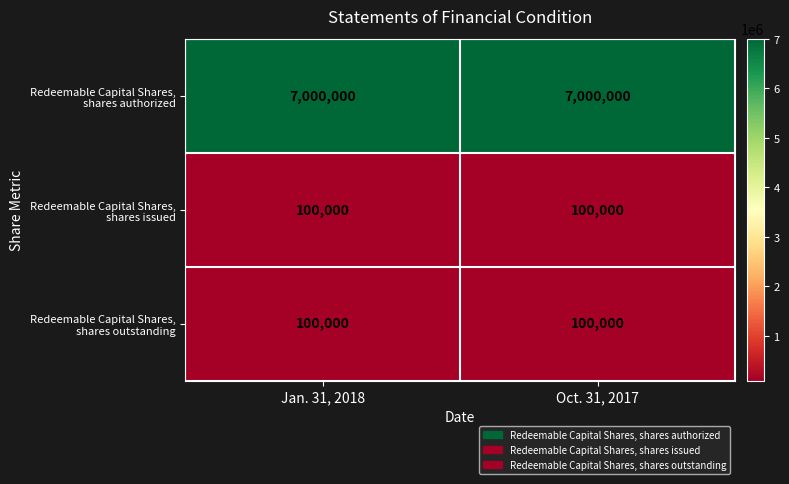

What is the maximum value shown in the chart?

7000000